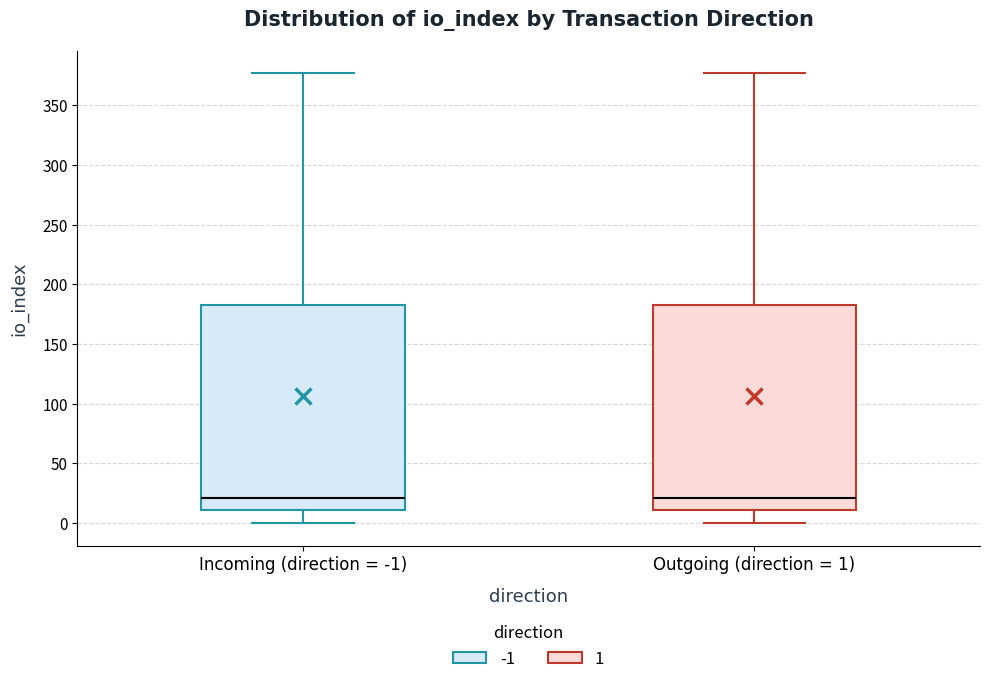

Reading left to right, read every box against the y-axis: the position of its median line, the range the box covers, and the ends of its whiskers. The values are not printed on the chart, so give them approximately, as read against the axis.

Incoming (direction = -1): median 20, box 10 to 185, whiskers 0 to 375
Outgoing (direction = 1): median 20, box 10 to 185, whiskers 0 to 375